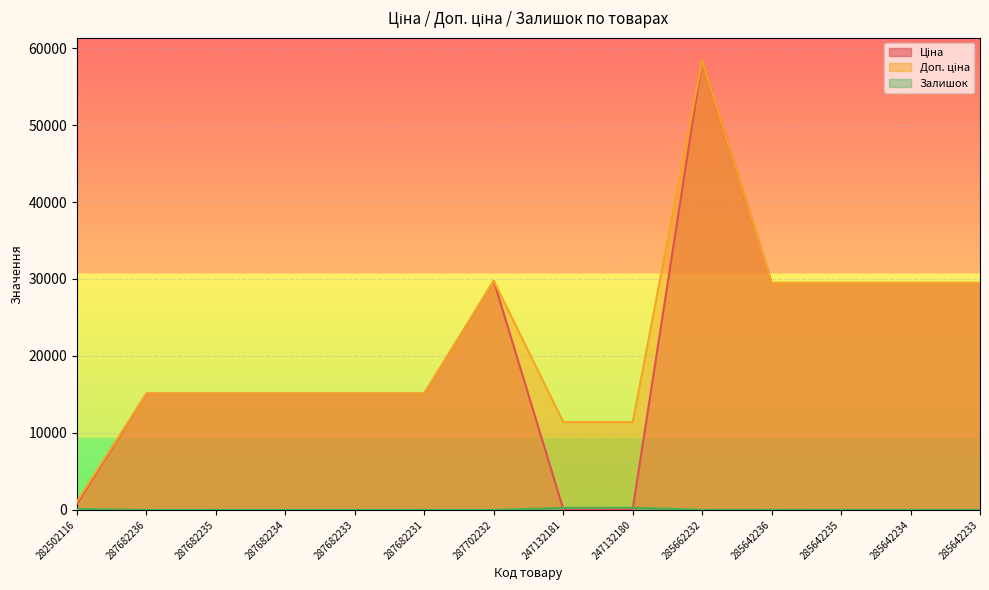

List the series in order of their peak value, highest first.

Ціна, Доп. ціна, Залишок